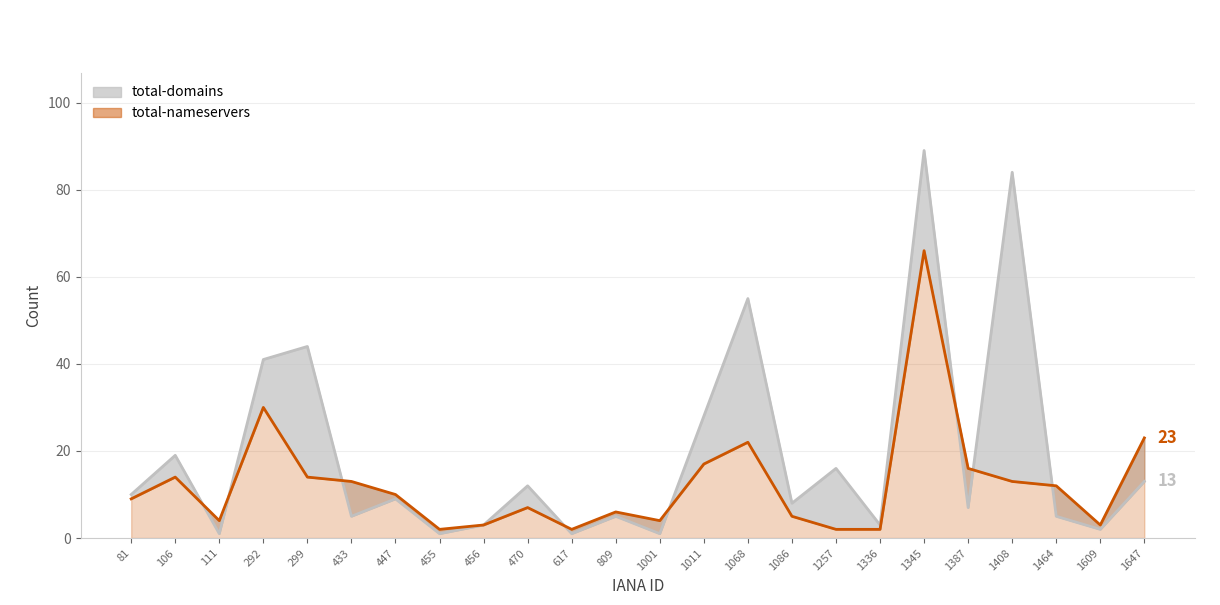

At which label does total-nameservers line first exceed 10?

106